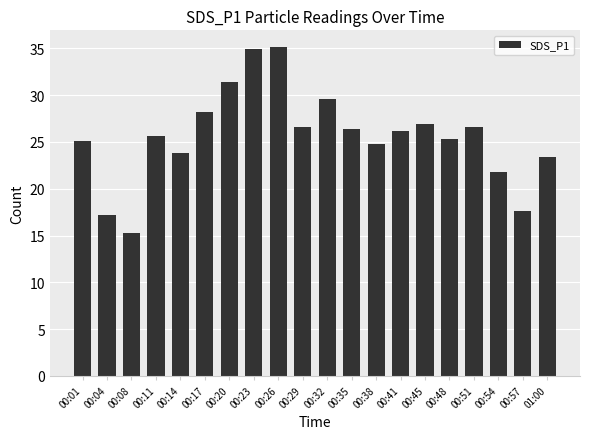

What is the change in value from 00:48 to 01:00?

-1.9